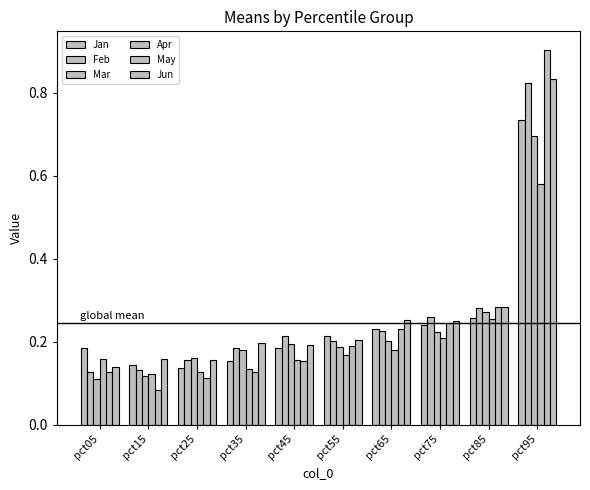

True or false: Mar has a value of 0.3 at pct65.

False